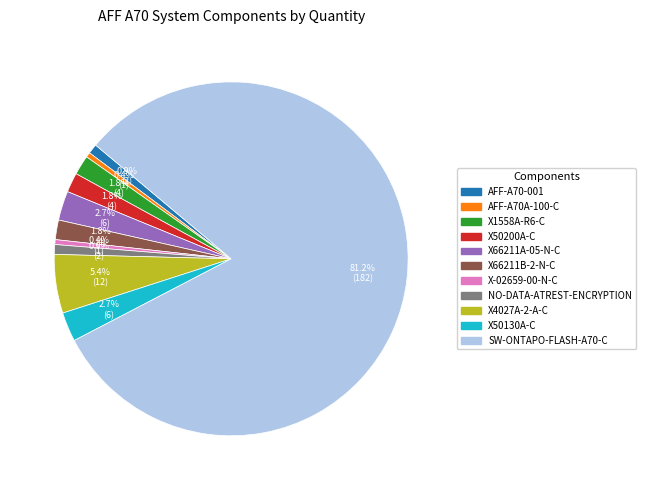

Approximately how many times larger is the value at X66211B-2-N-C compared to AFF-A70A-100-C?

4.0